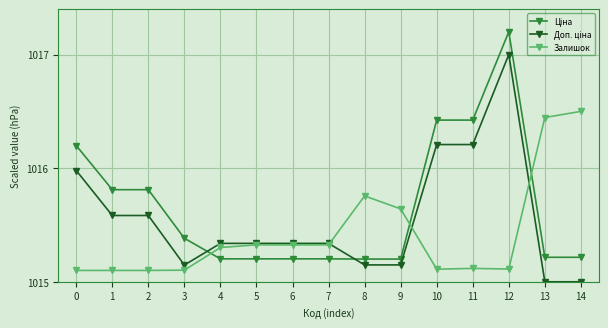

What is the spread (max minus min) of values at 11?

1.3